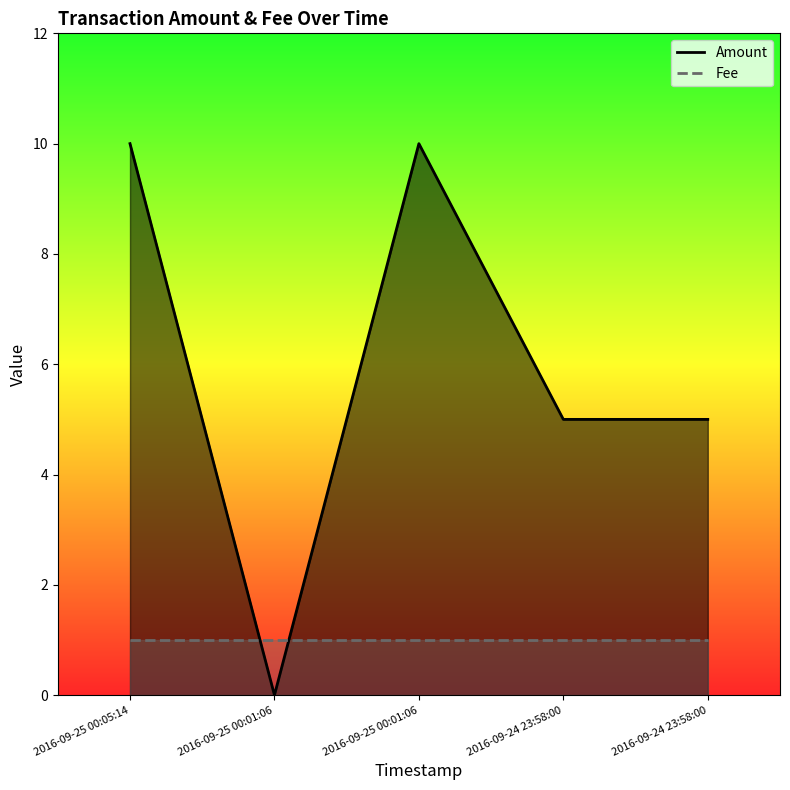

Is it true that Amount equals 7 at 2016-09-25 00:05:14?

False